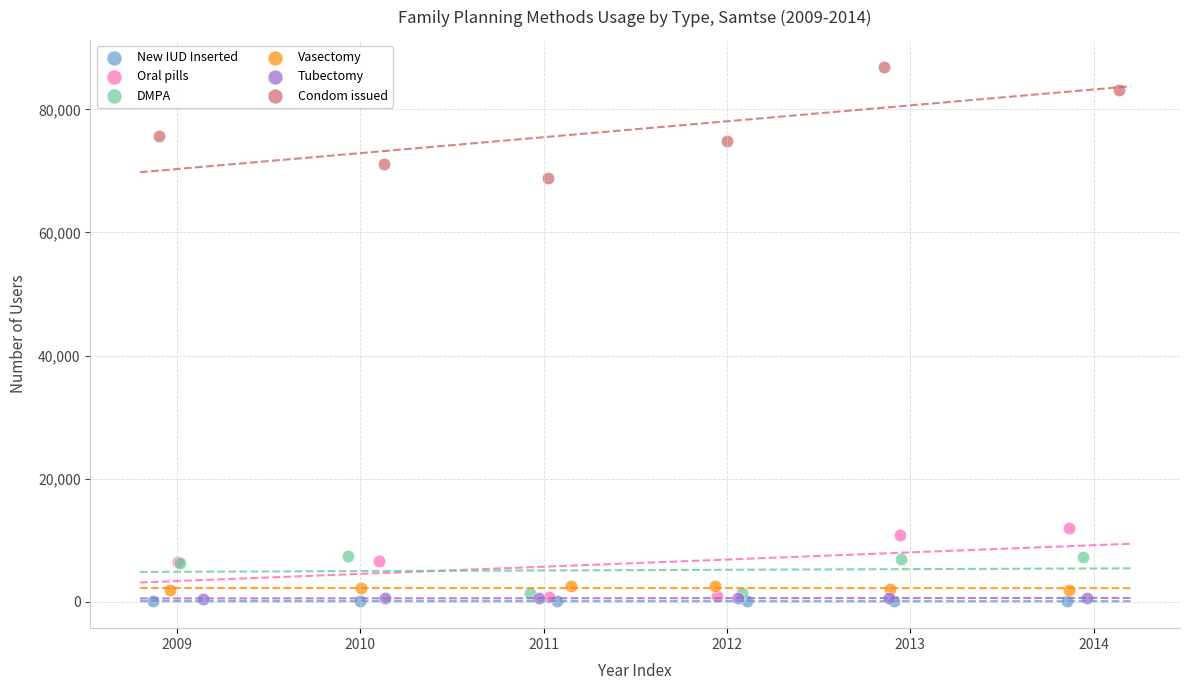

What are all the series names shown in the legend?

New IUD Inserted, Oral pills, DMPA, Vasectomy, Tubectomy, Condom issued